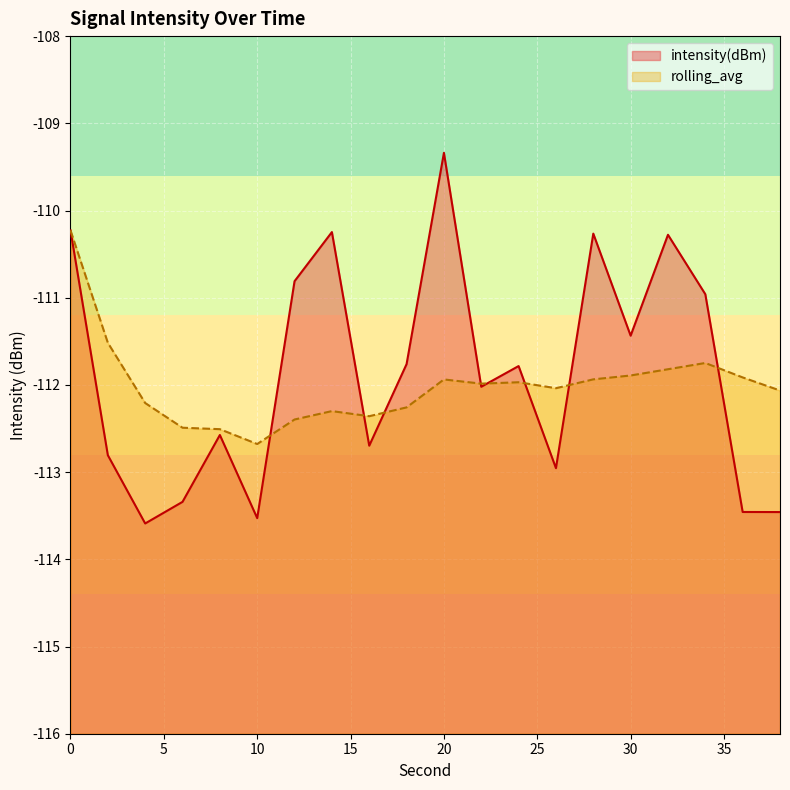

How many values in the rolling_avg series are below -111?

19